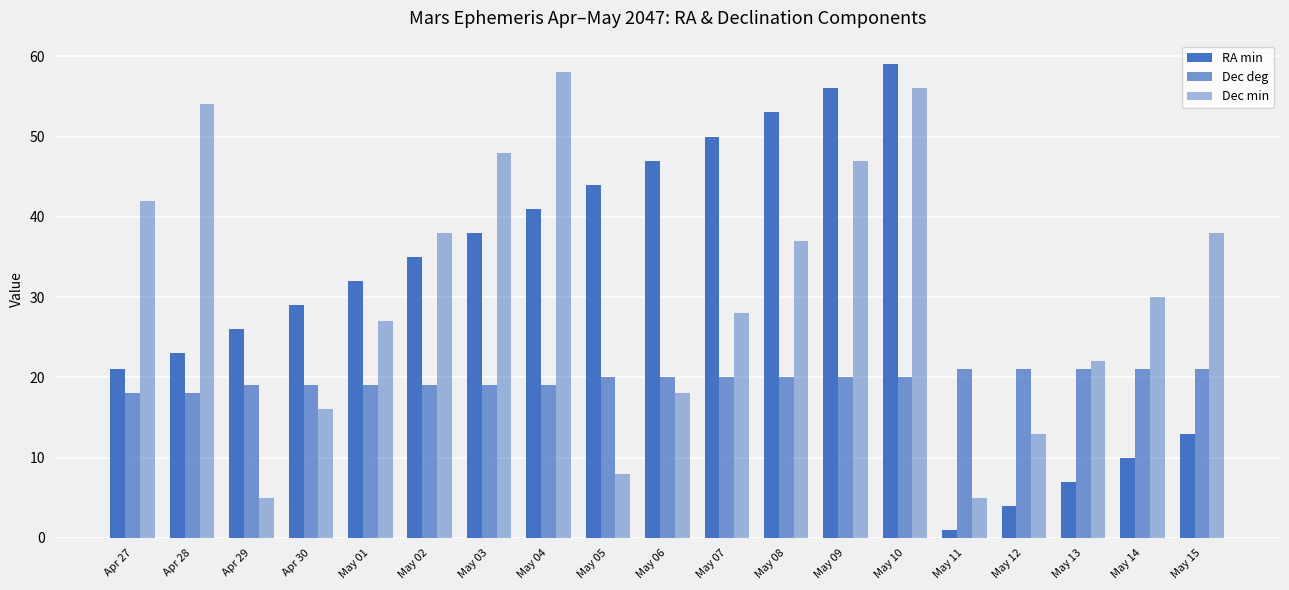

How many bars are there in each group?

3